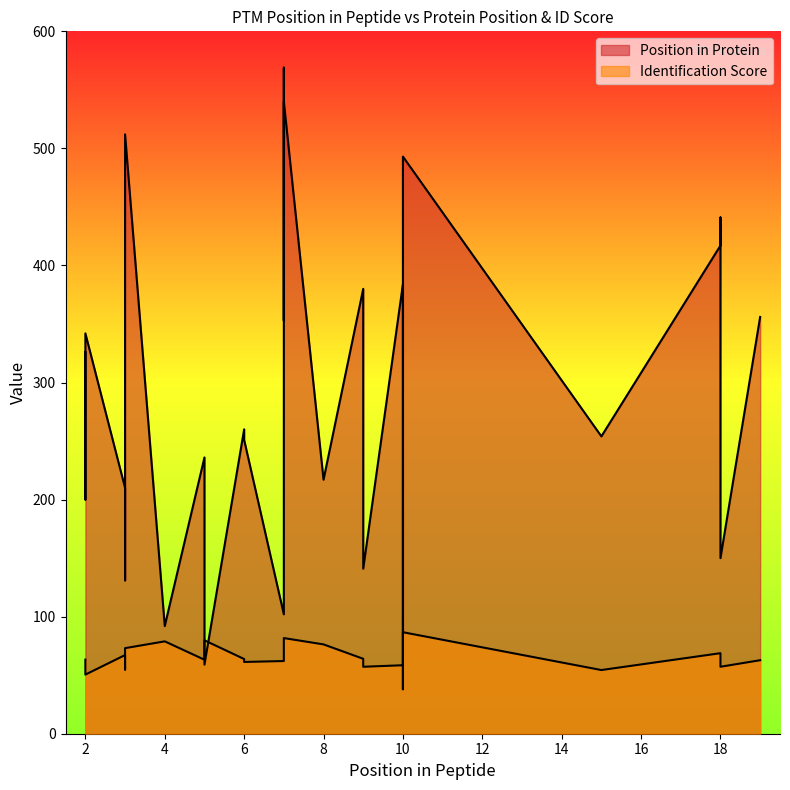

How many intersections are there between Position in Protein and Identification Score?

4